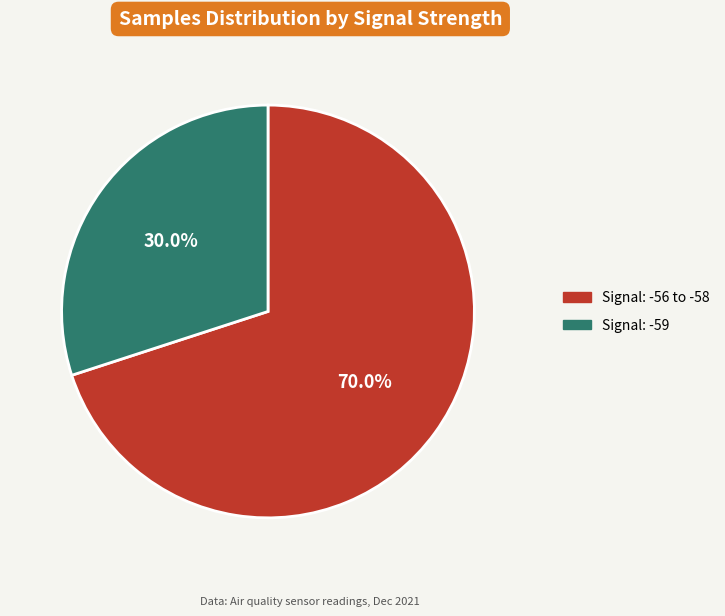

Is there a majority slice in this chart?

Yes